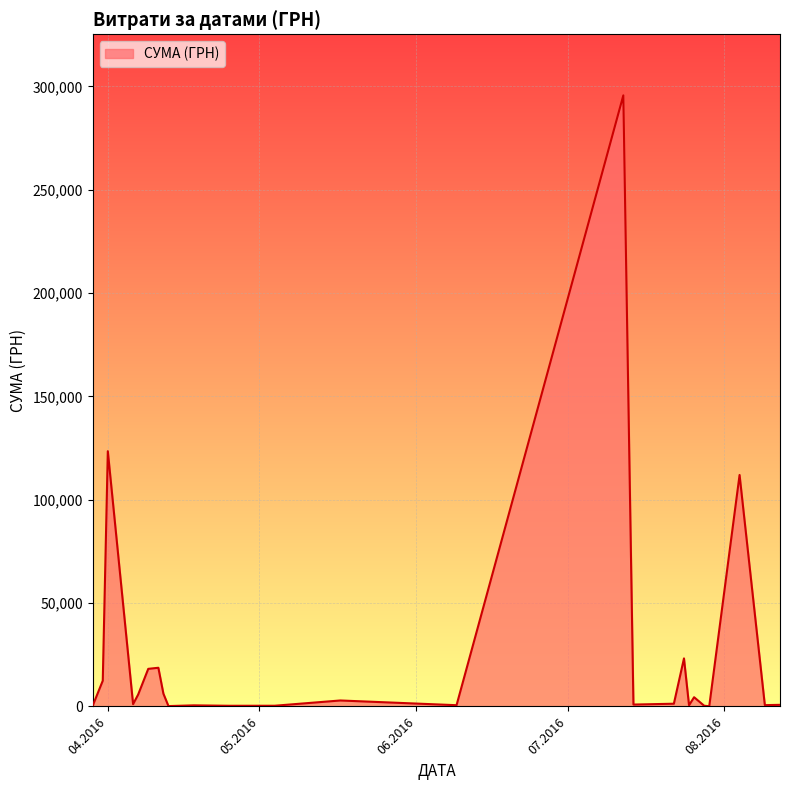

What is the smallest value displayed?

97.8